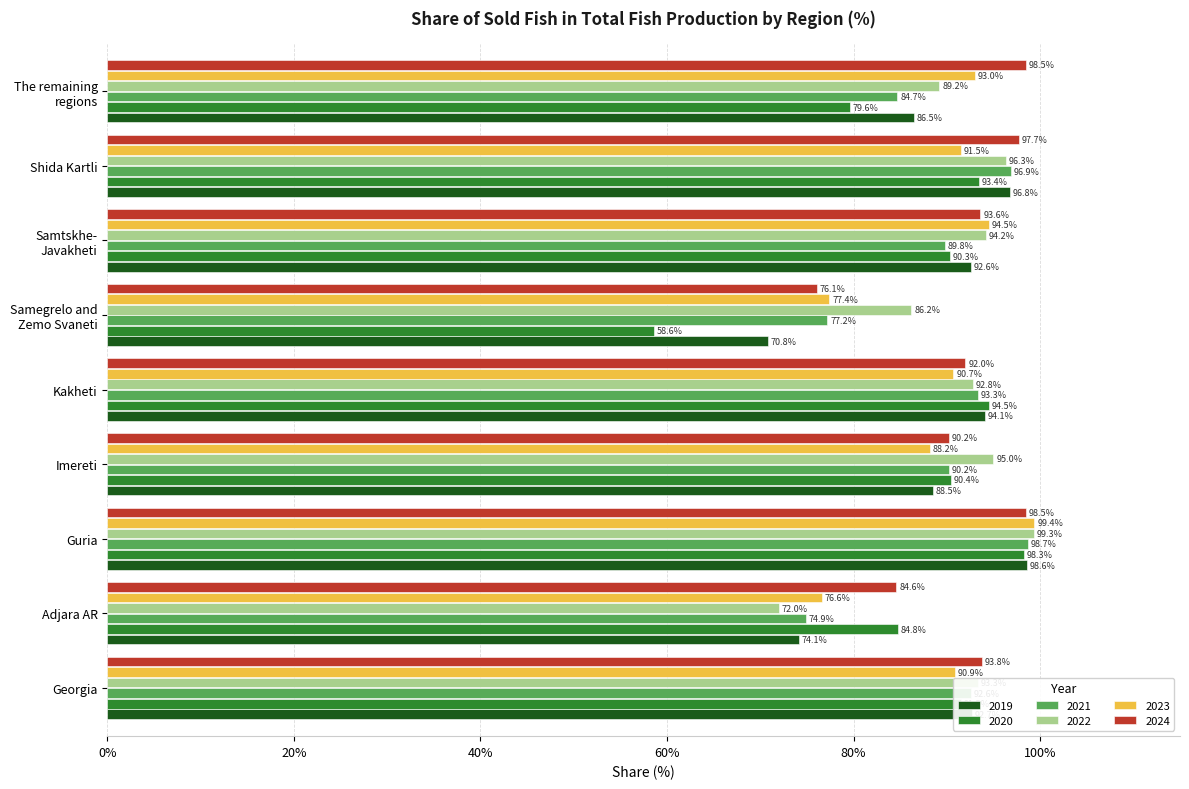

Is it true that 2020 equals 93.4 at Shida Kartli?

True